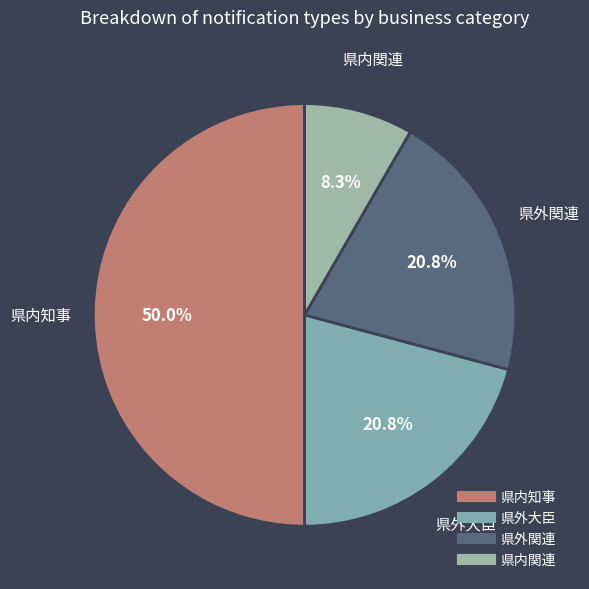

Is 県外大臣 the majority of the pie?

No